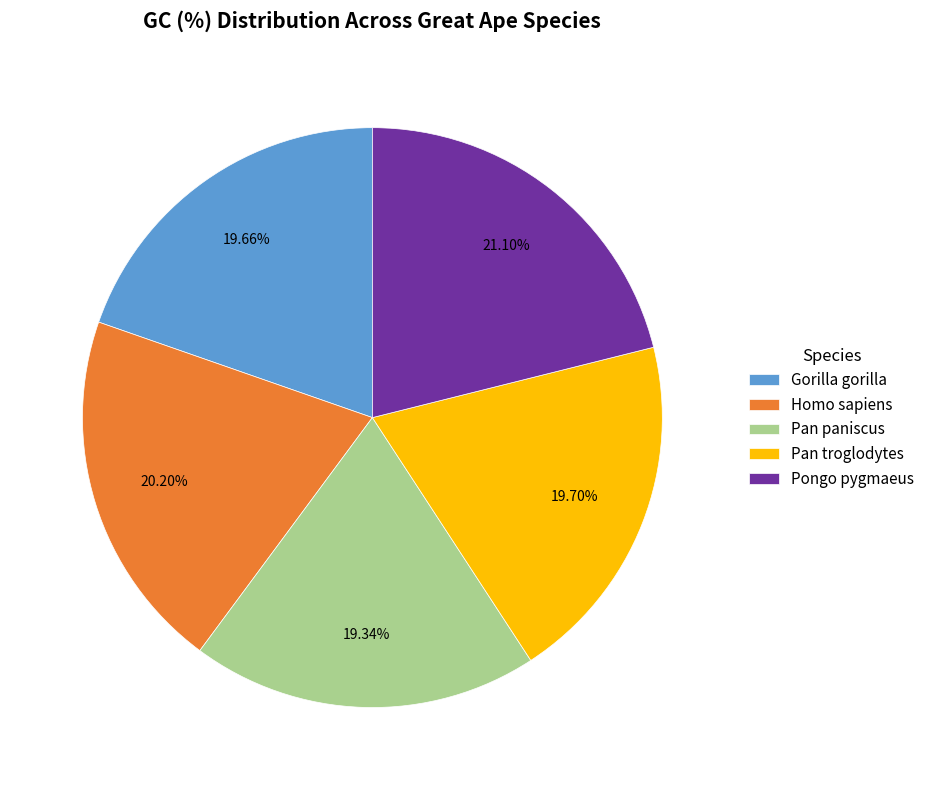

True or false: Pan paniscus accounts for 31% of the total.

False